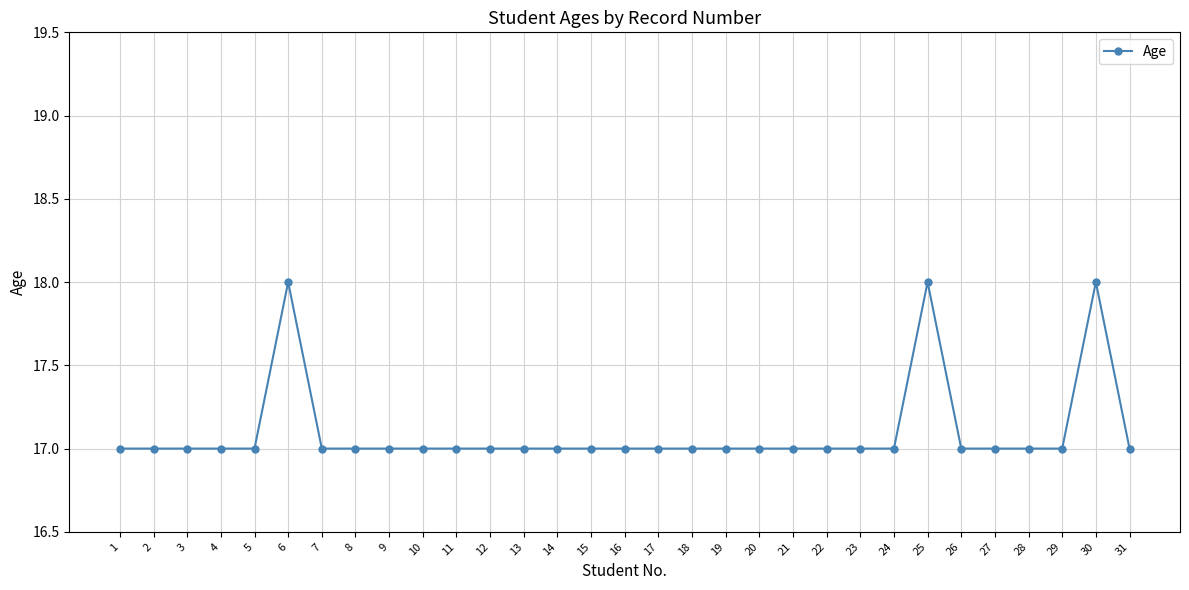

What value does the data have at 28?

17